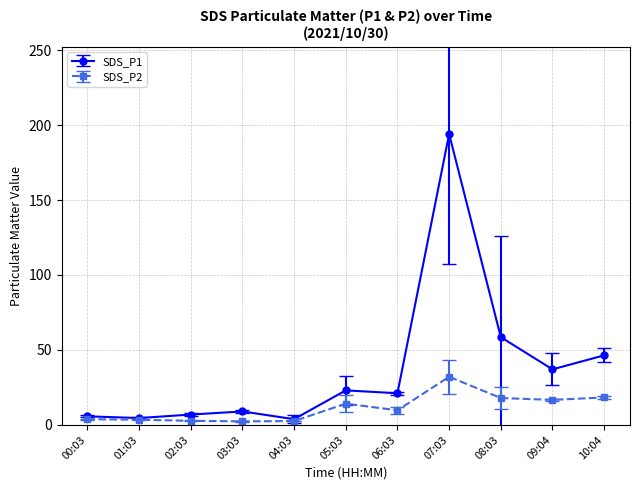

How many data points in SDS_P1 are less than 21?

5